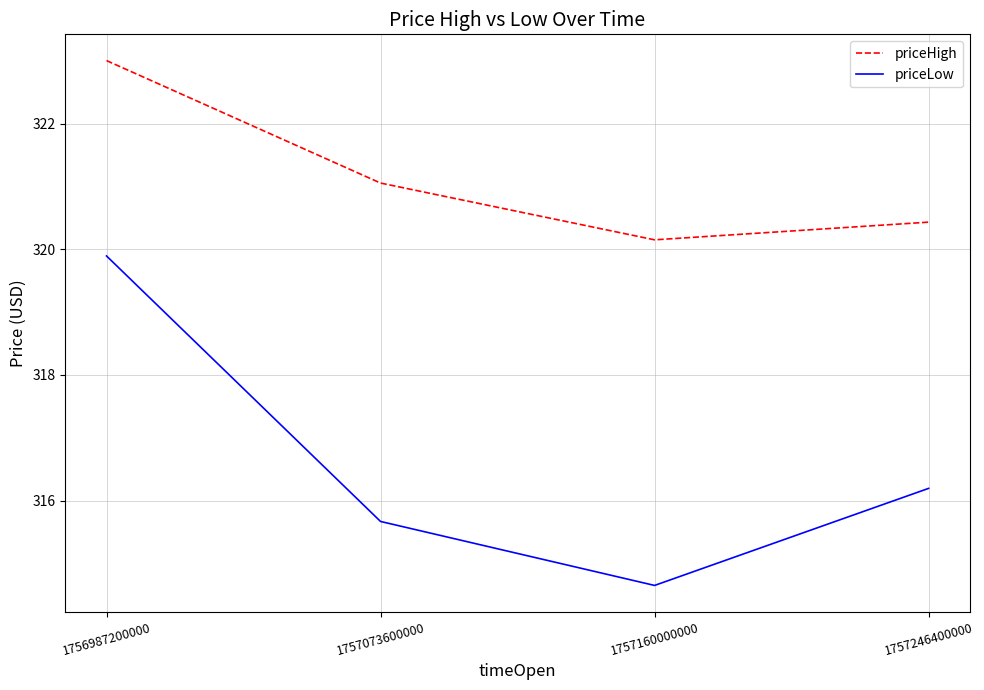

What is the difference between the highest and lowest values at 1756987200000?

3.1